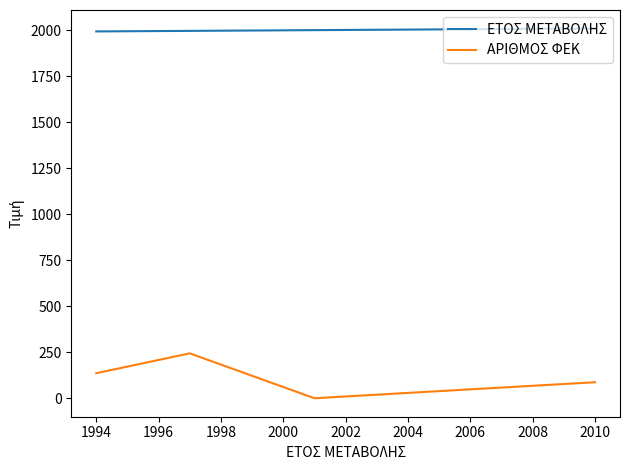

How many interior local peaks does the ΑΡΙΘΜΟΣ ΦΕΚ series have?

1